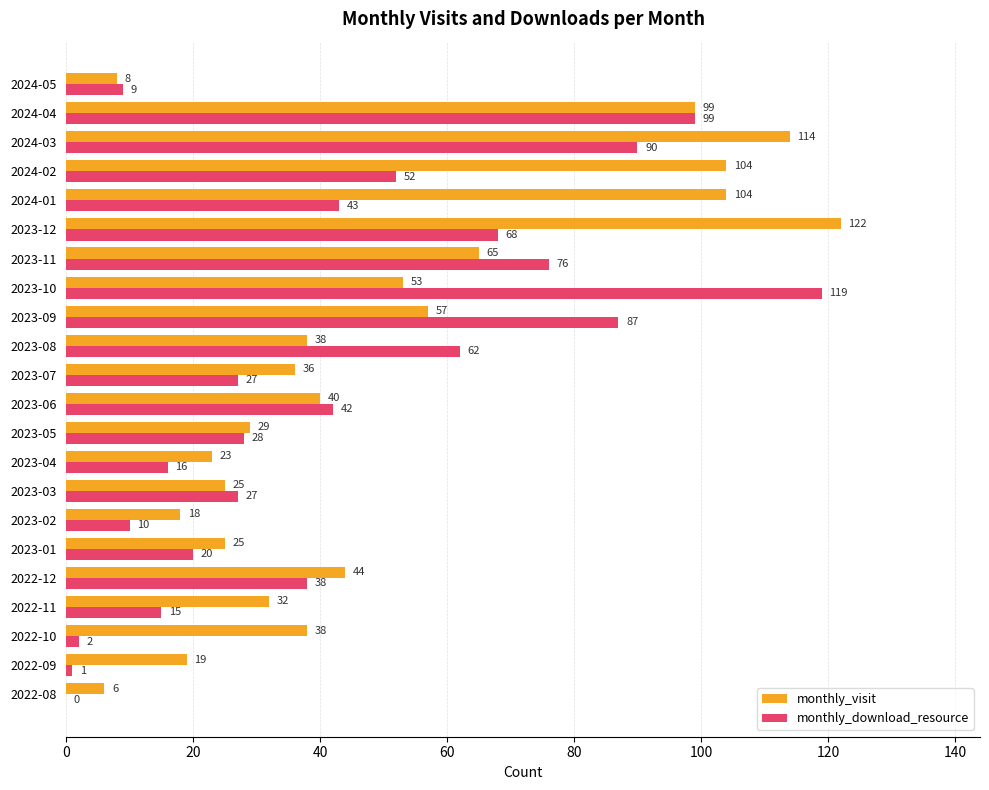

What are all the series names shown in the legend?

monthly_visit, monthly_download_resource